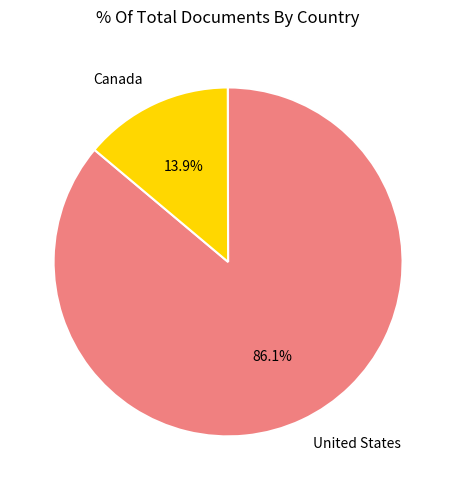

To the nearest percent, what percentage of the pie is United States?

86%